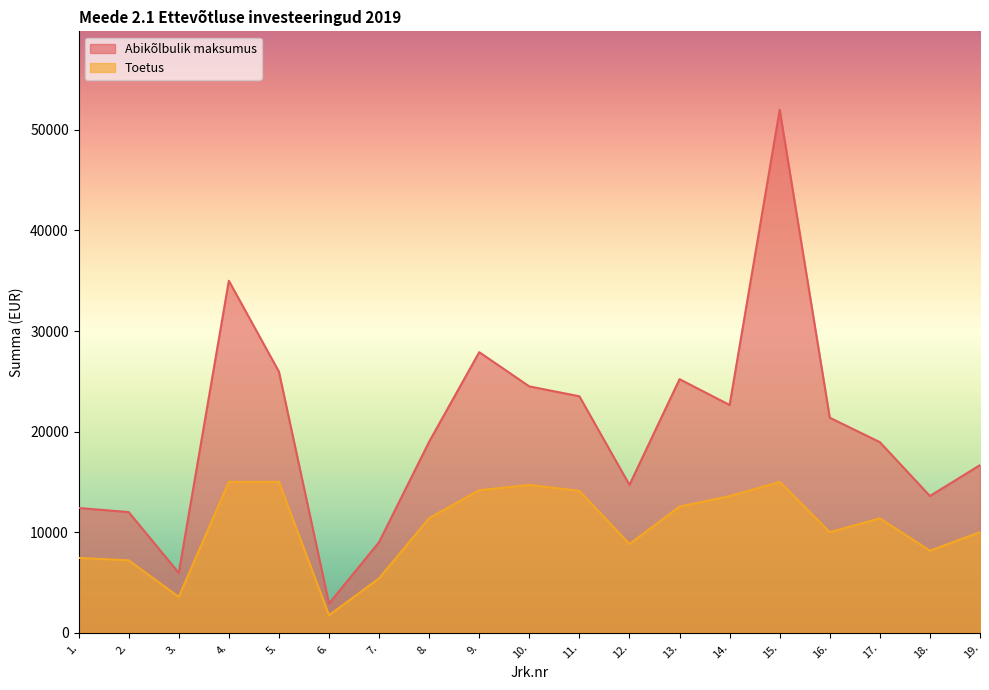

True or false: Toetus has more than 1 points higher than both neighbors.

True